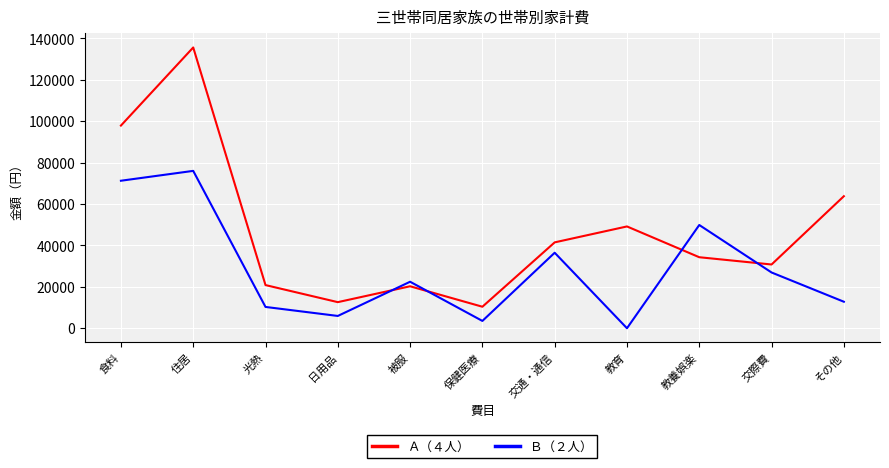

How many positive values does the Ｂ（２人） series have?

10